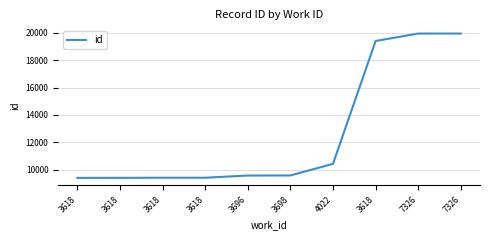

Does the chart display data point markers on the line(s)?

No